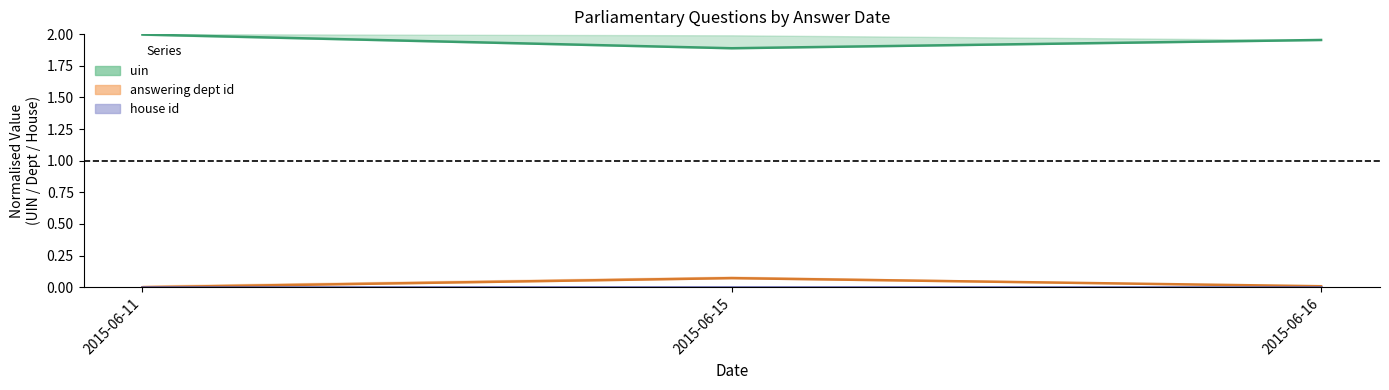

At which label is house id closest to 0?

2015-06-11